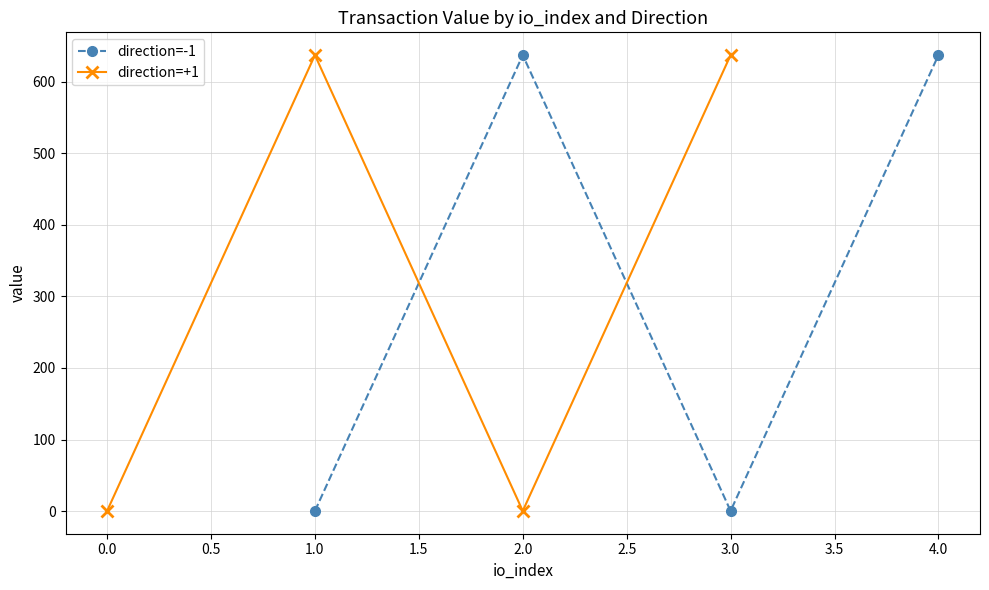

The value of direction=+1 at 3.0 is 637.5. True or false?

True